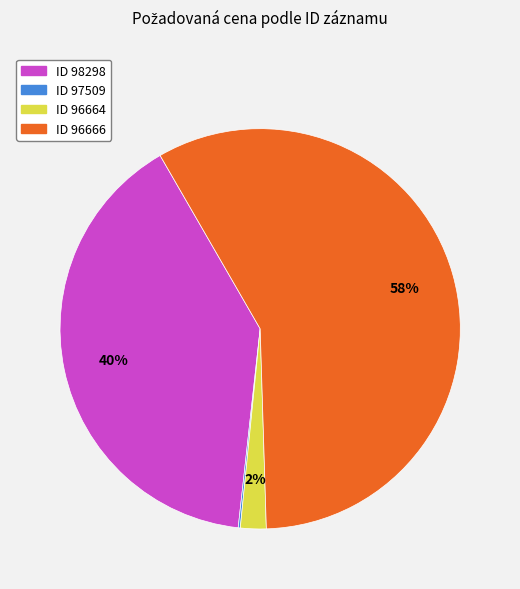

Is there any slice that represents more than half of the pie?

Yes